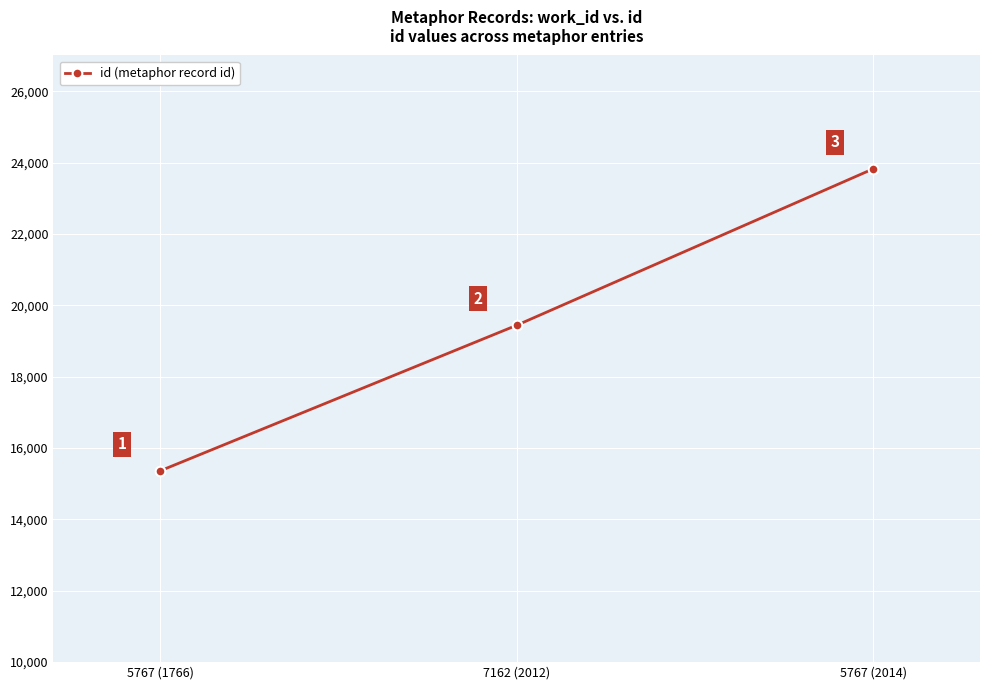

The chart shows a value of 5371 at 5767 (1766). True or false?

False